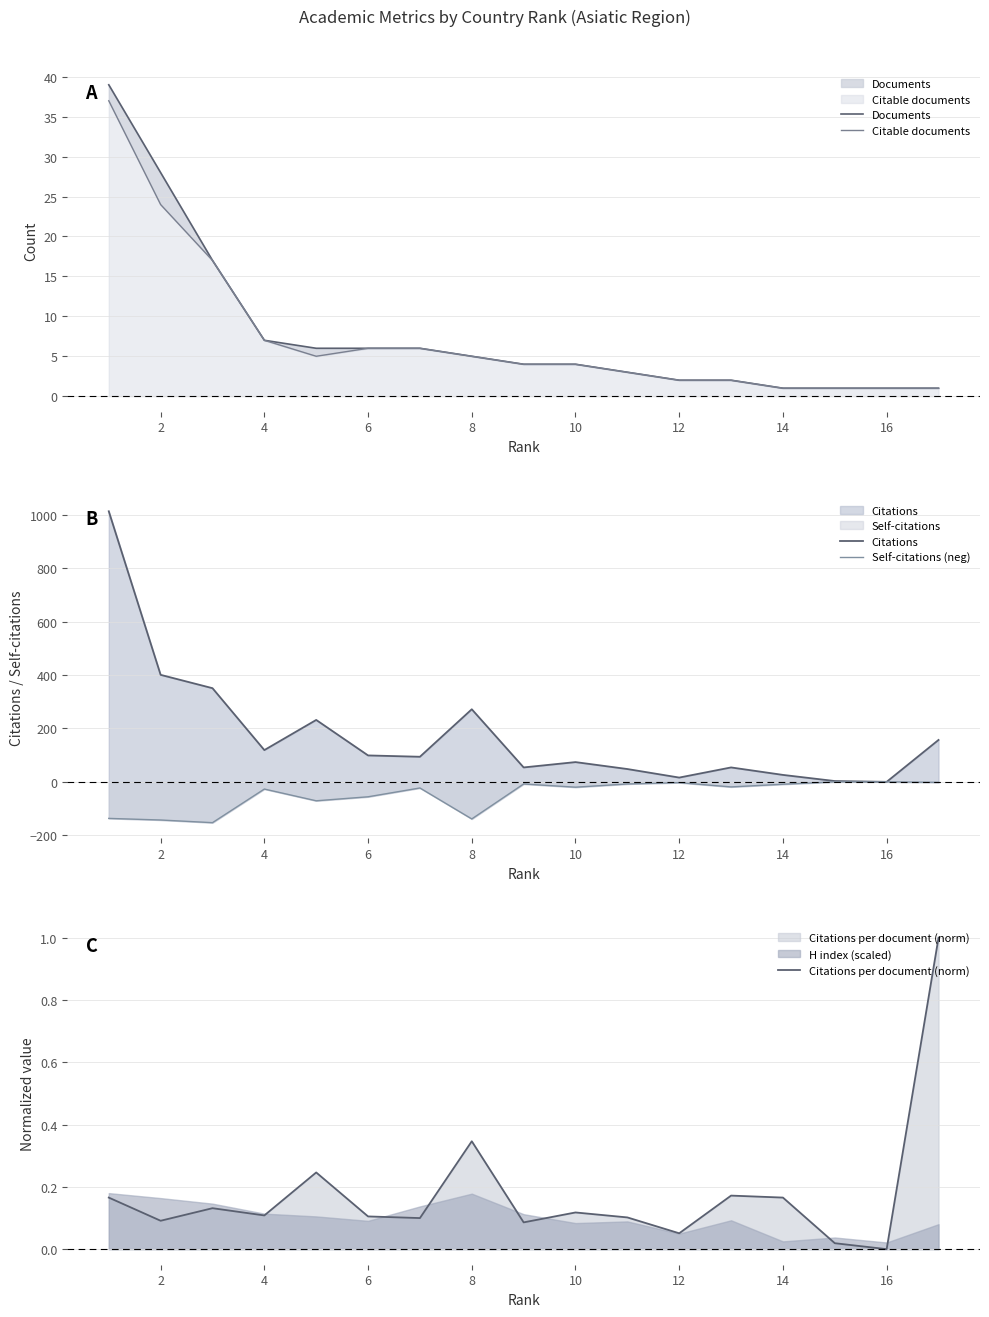

True or false: Citations per document (norm) has a value of 0.0 at 12.

False